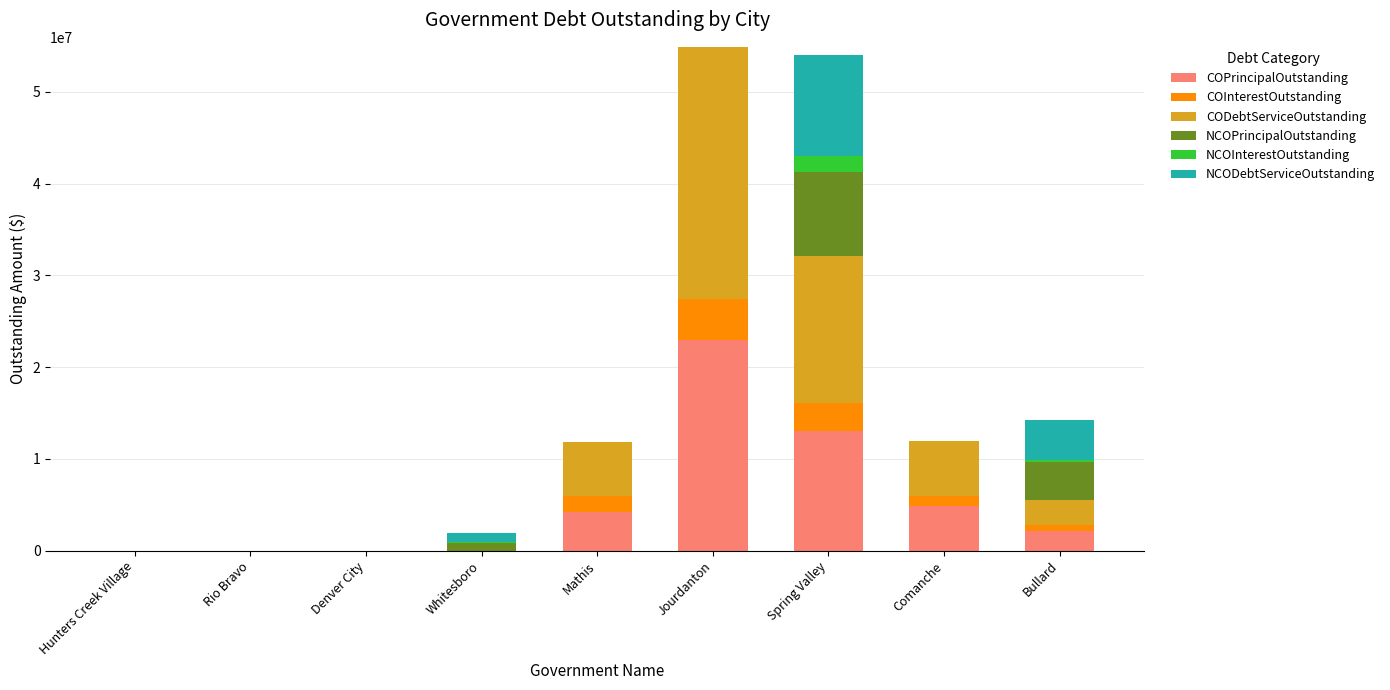

What is the highest value of the COPrincipalOutstanding series?

22946000.0